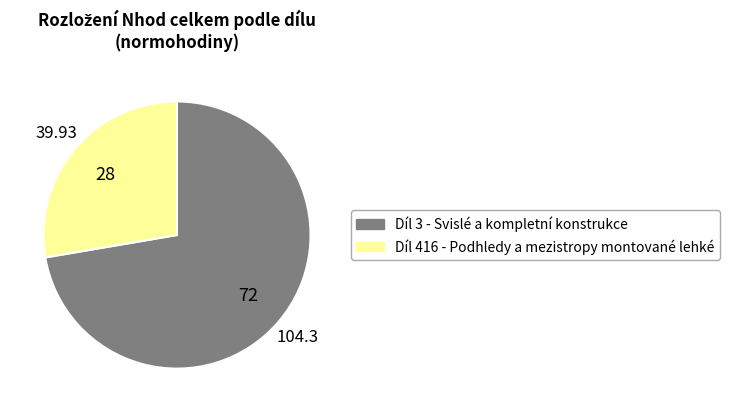

Does any single category account for the majority?

Yes